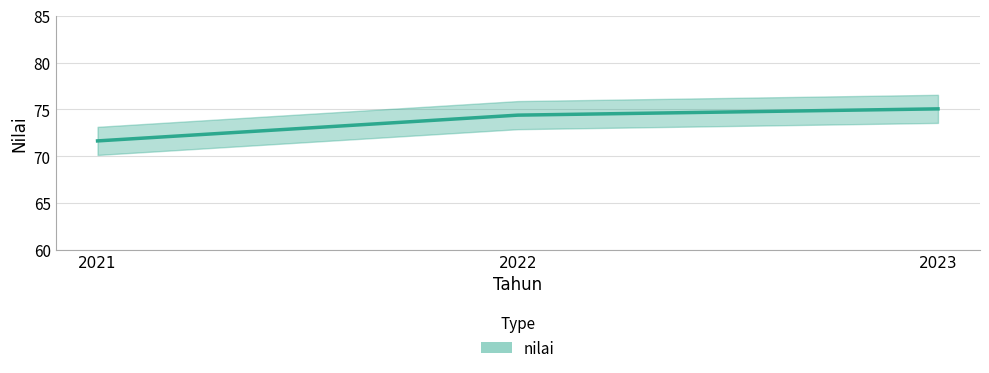

How many data points are above 74?

2